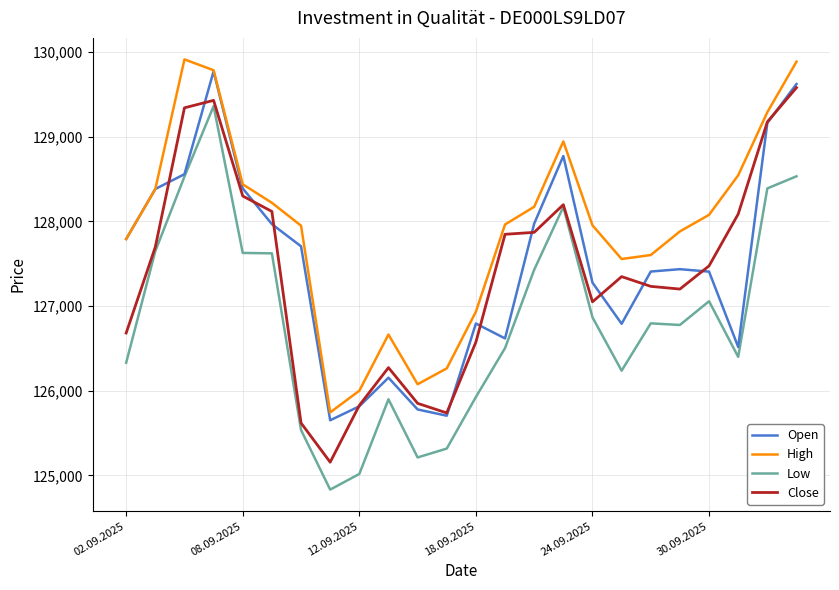

Which series has the largest total across all categories?

High